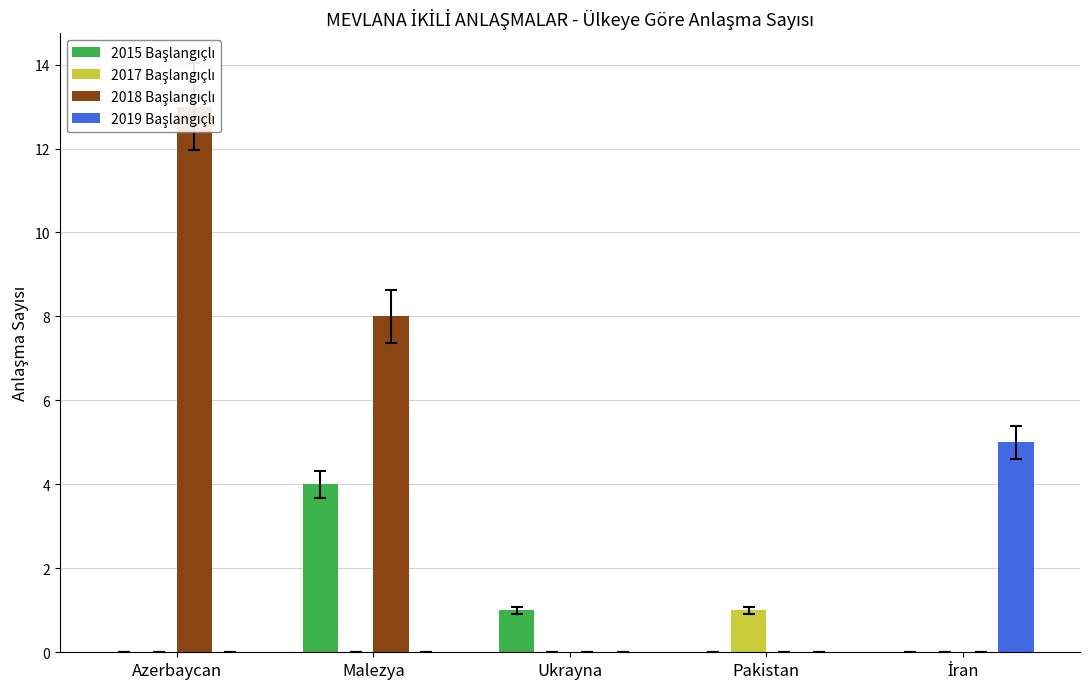

How many bars are there in total?

20